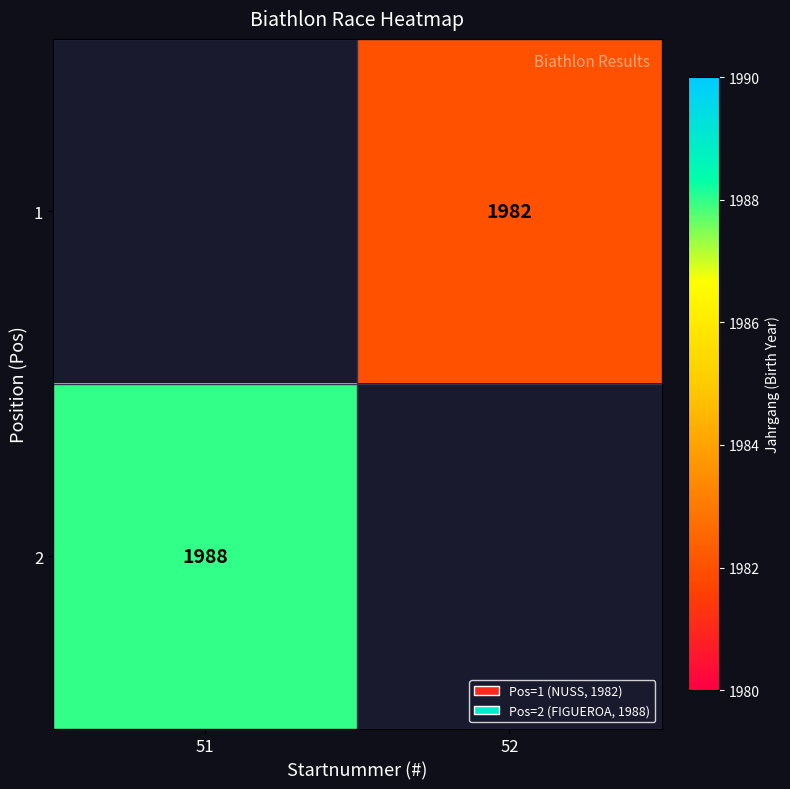

Is it true that 2 equals 1162 at 51?

False